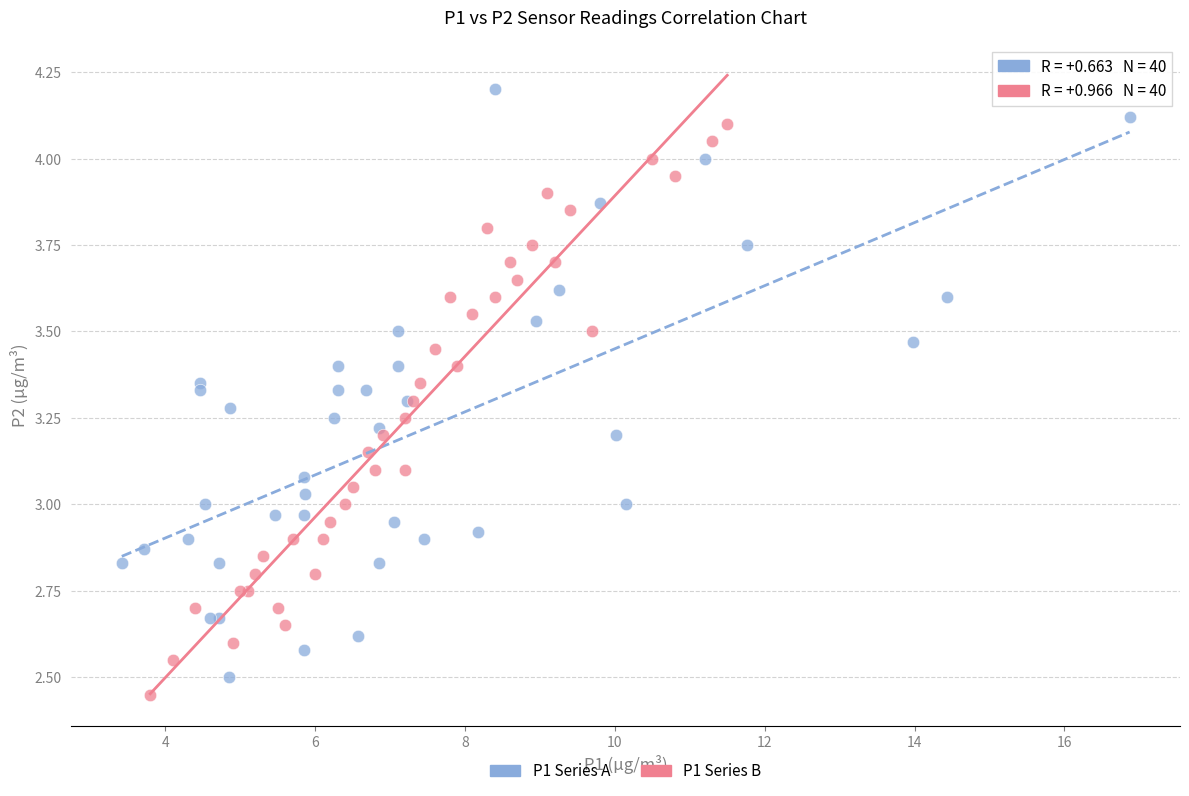

What are all the series names shown in the legend?

P1 Series A, P1 Series B